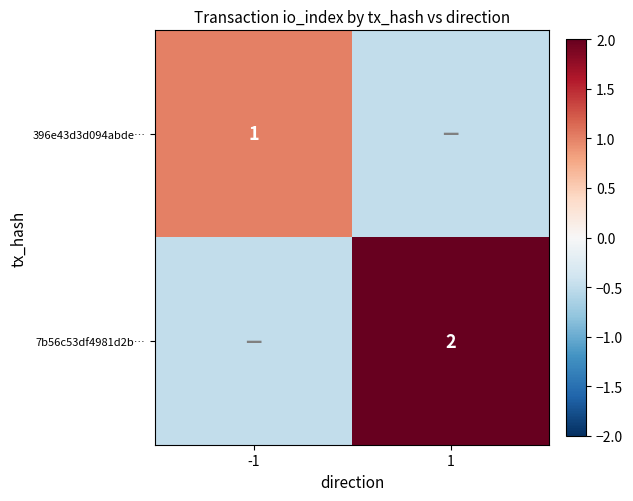

The value of 7b56c53df4981d2b… at 1 is 2.0. True or false?

True